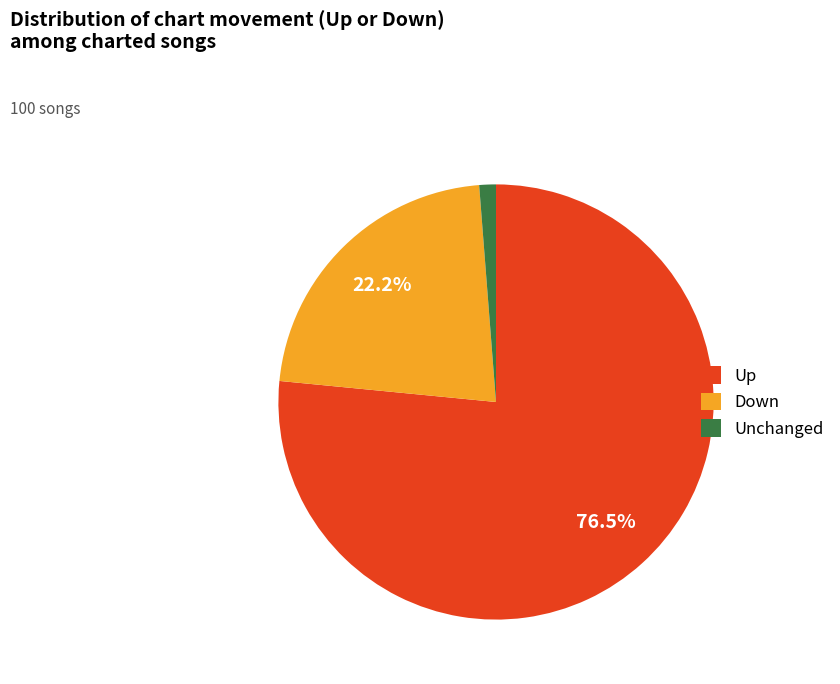

Does any single category account for the majority?

Yes